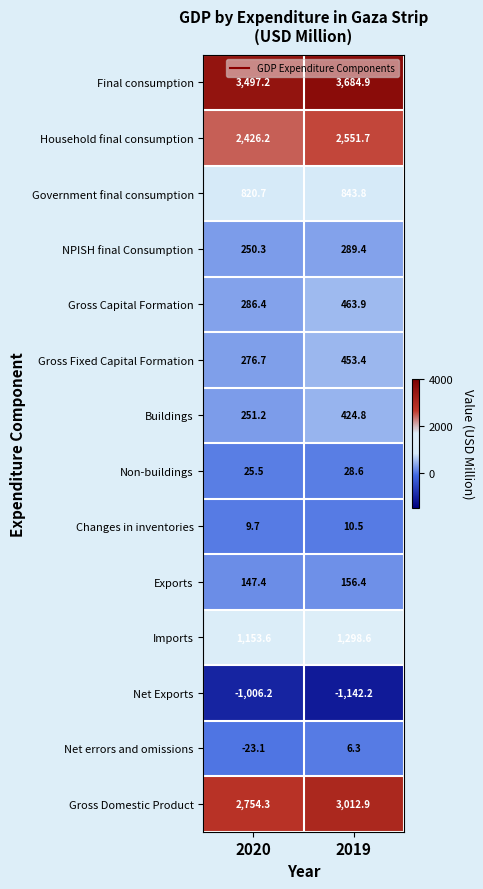

Which series changed the most between 2020 and 2019?

Gross Domestic Product